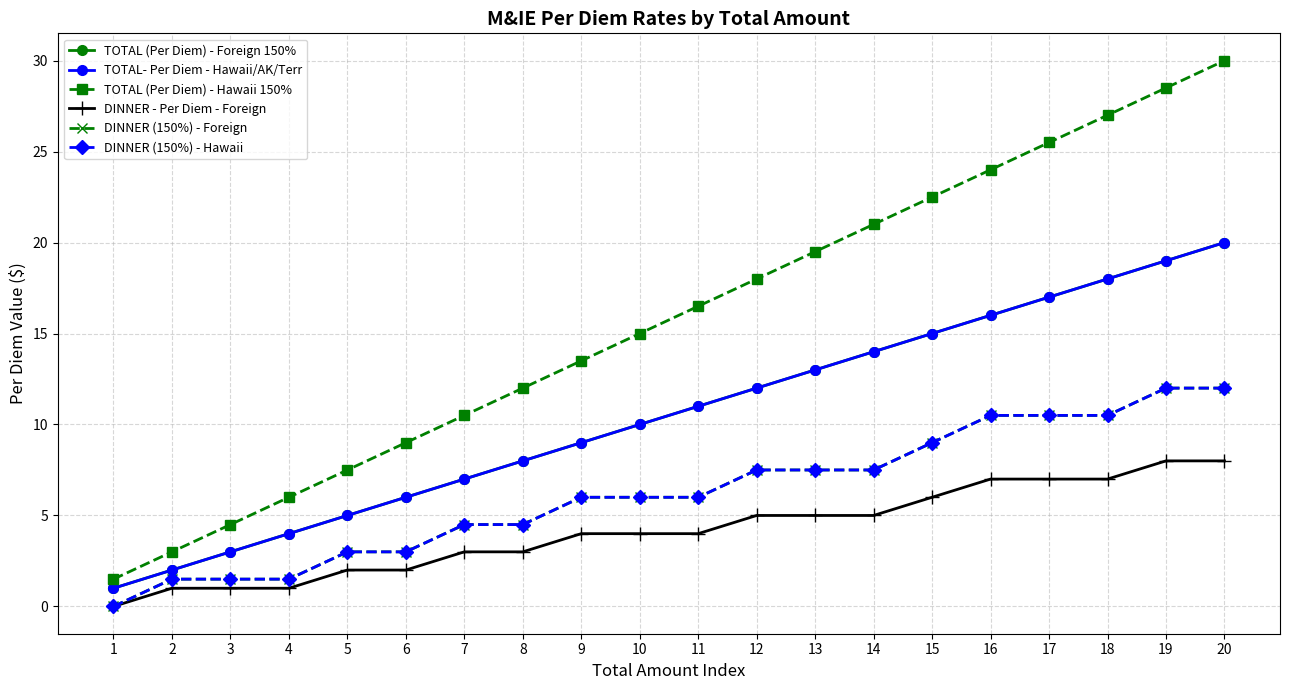

Is this an area chart (filled region under the line)?

No